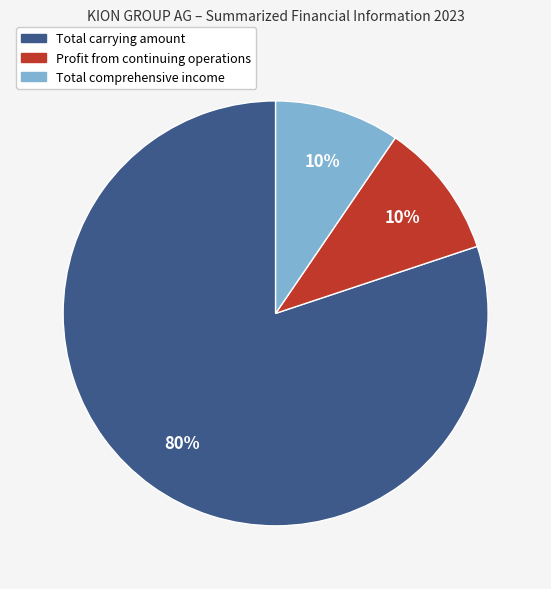

To the nearest percent, what is the combined percentage of Total comprehensive income and Total carrying amount?

90%